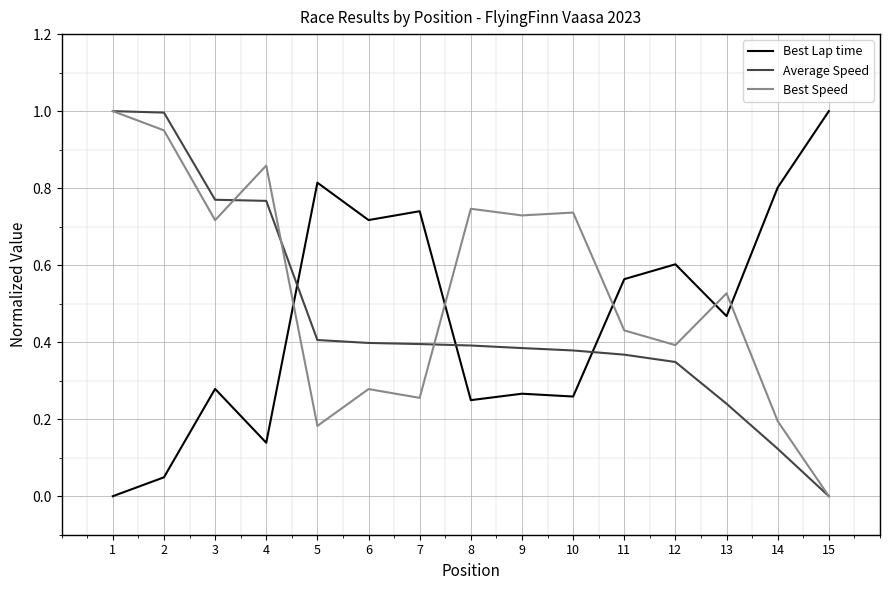

The value of Best Lap time at 8 is 0.4. True or false?

False